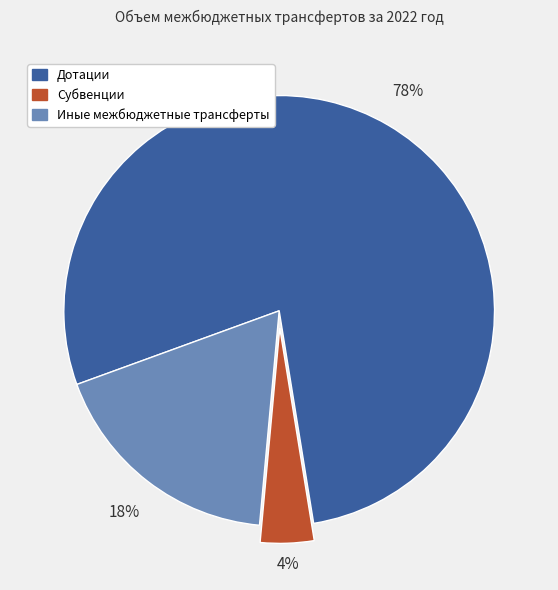

To the nearest percent, what is the average slice percentage?

33%